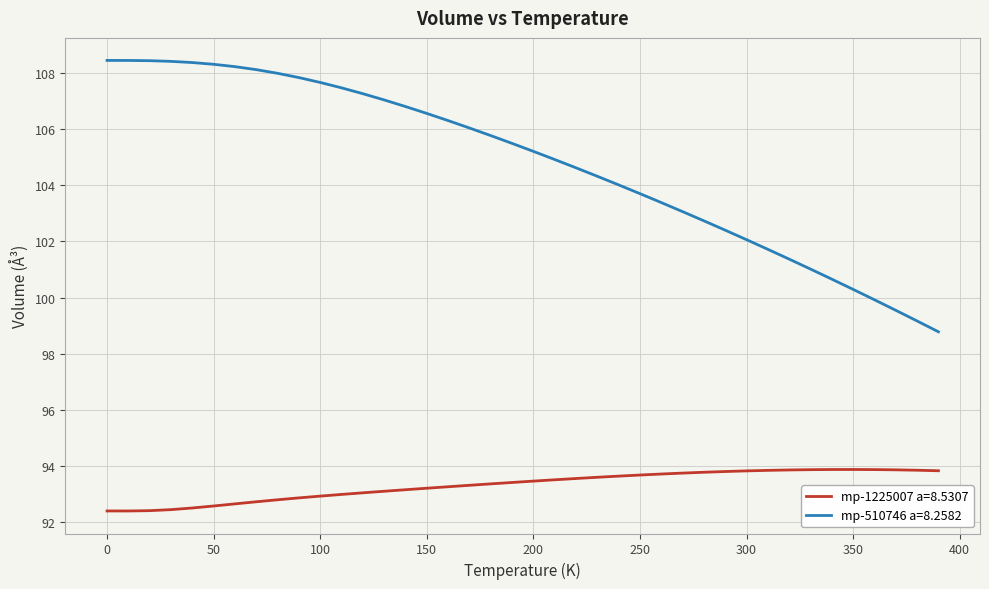

Rank the series by their average value, from lowest to highest.

mp-1225007 a=8.5307, mp-510746 a=8.2582